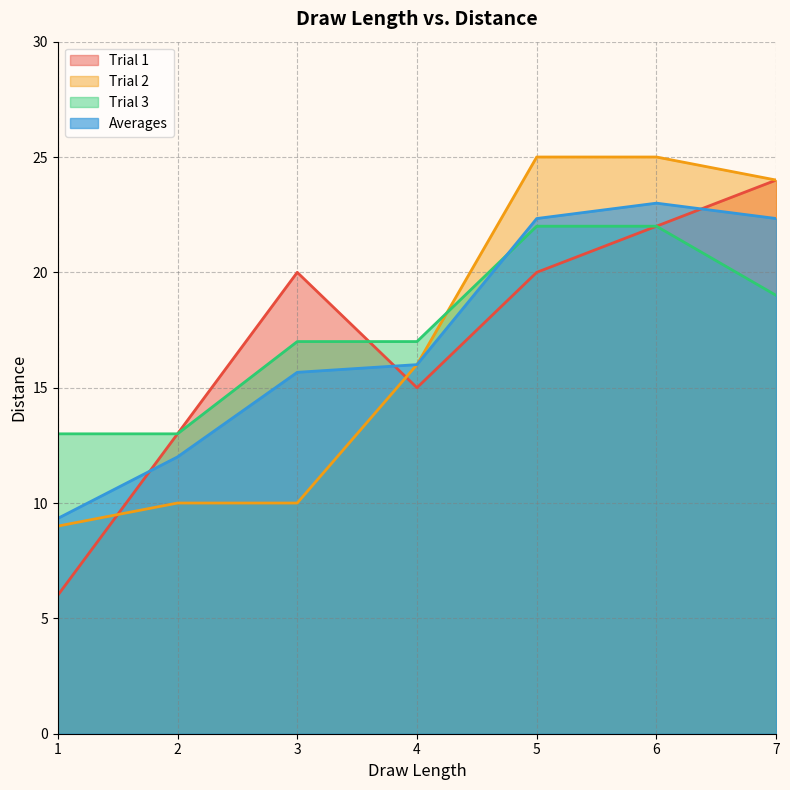

What is the smallest value displayed?

6.0